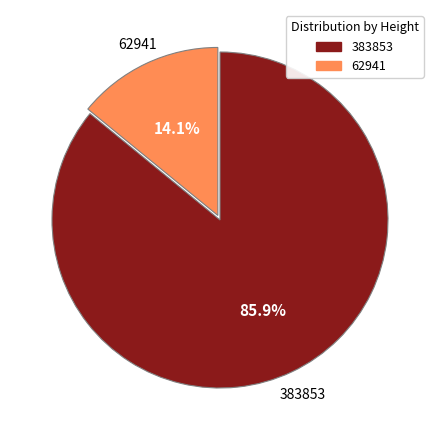

Is it true that 383853 is 75% of the pie?

False